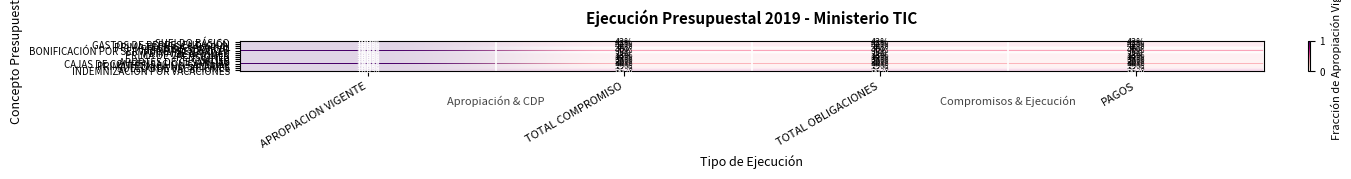

The SALUD series shows 33 at PAGOS. True or false?

True